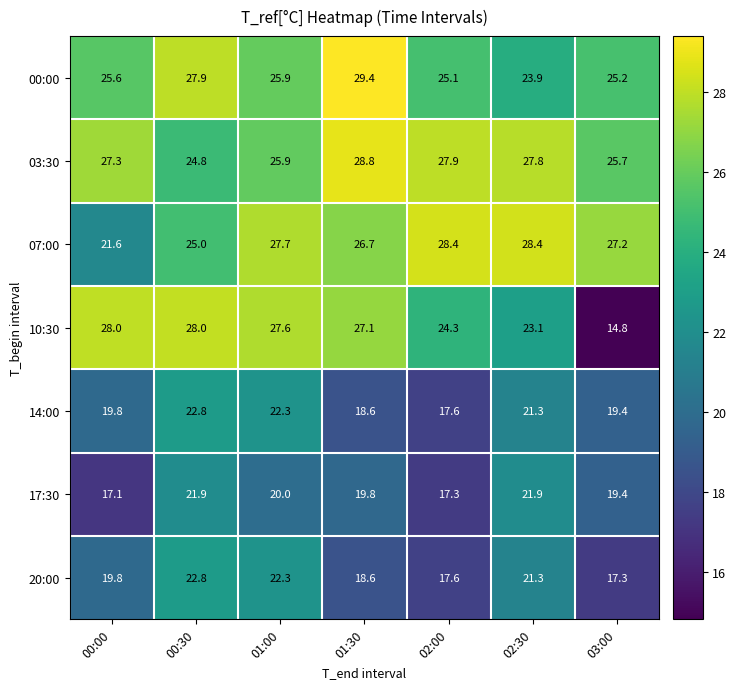

What is the highest value of the 14:00 series?

22.8